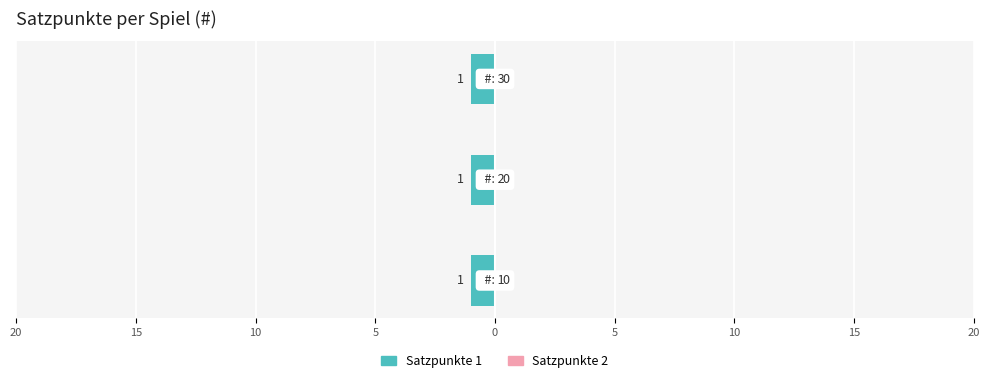

What is the minimum value for Satzpunkte 1?

1